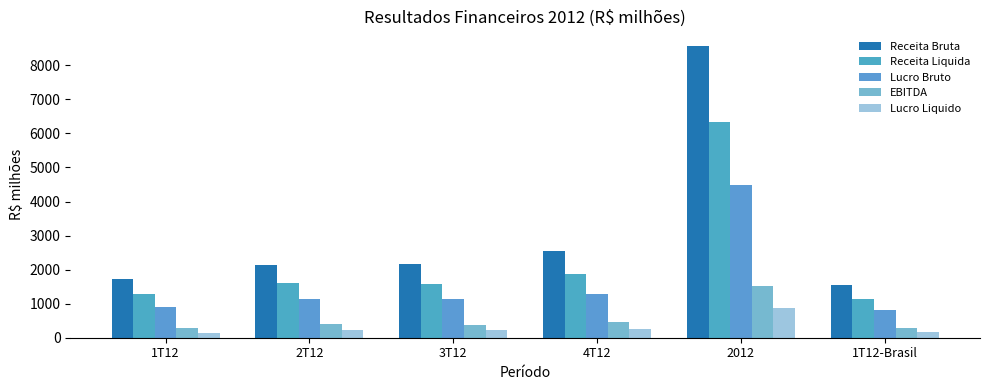

Rank the series at 3T12 from highest to lowest value.

Receita Bruta, Receita Liquida, Lucro Bruto, EBITDA, Lucro Liquido